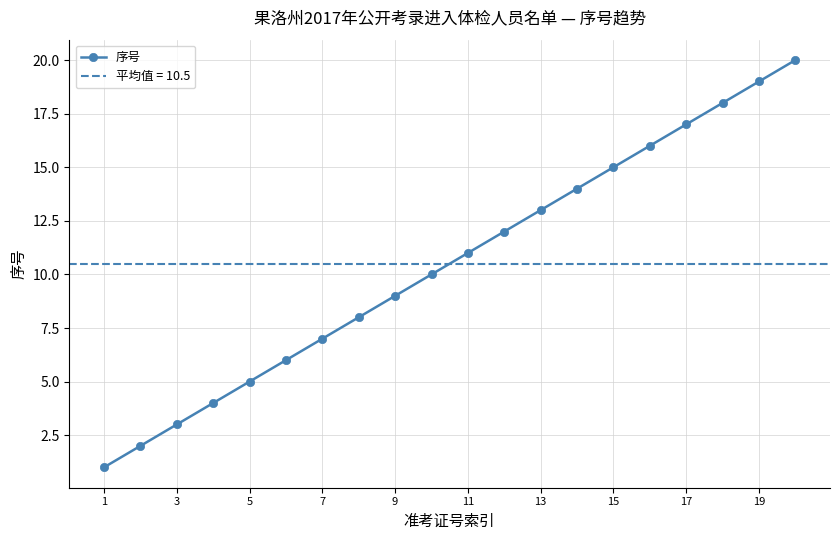

The value of 序号 at 3 is 1. True or false?

False